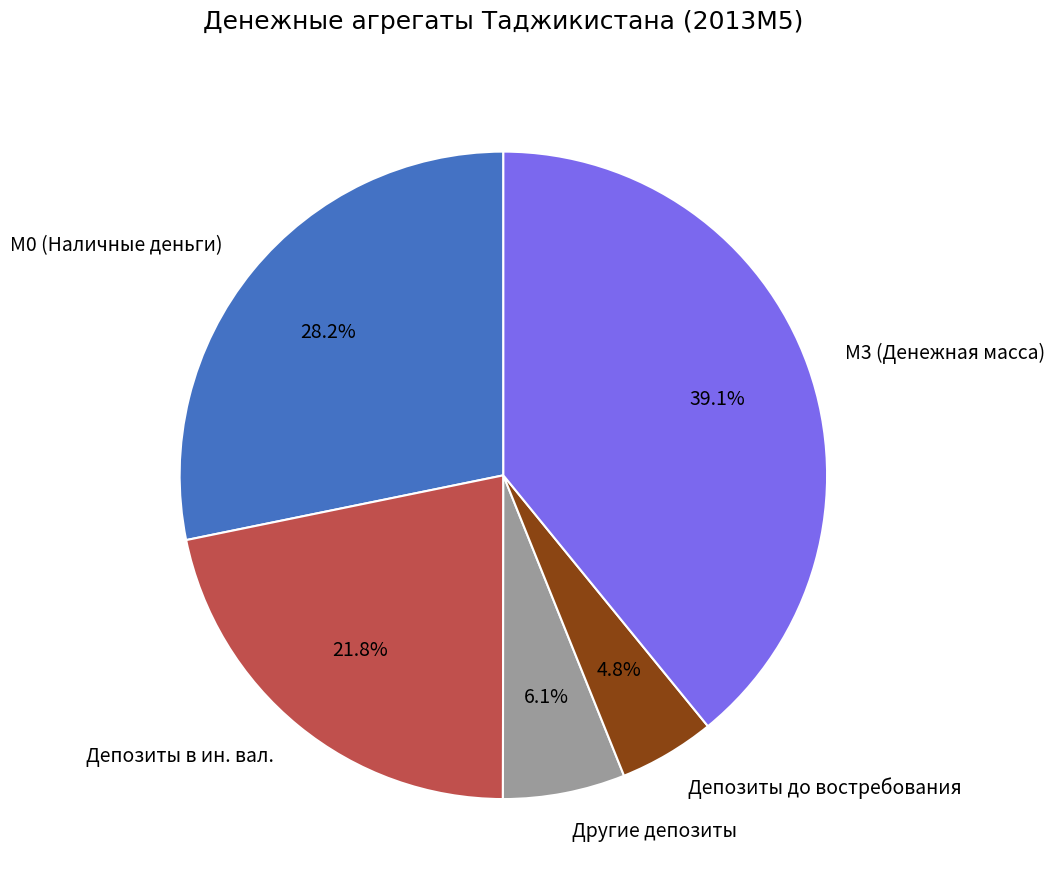

What portion of the pie excludes Депозиты до востребования?

95.2%